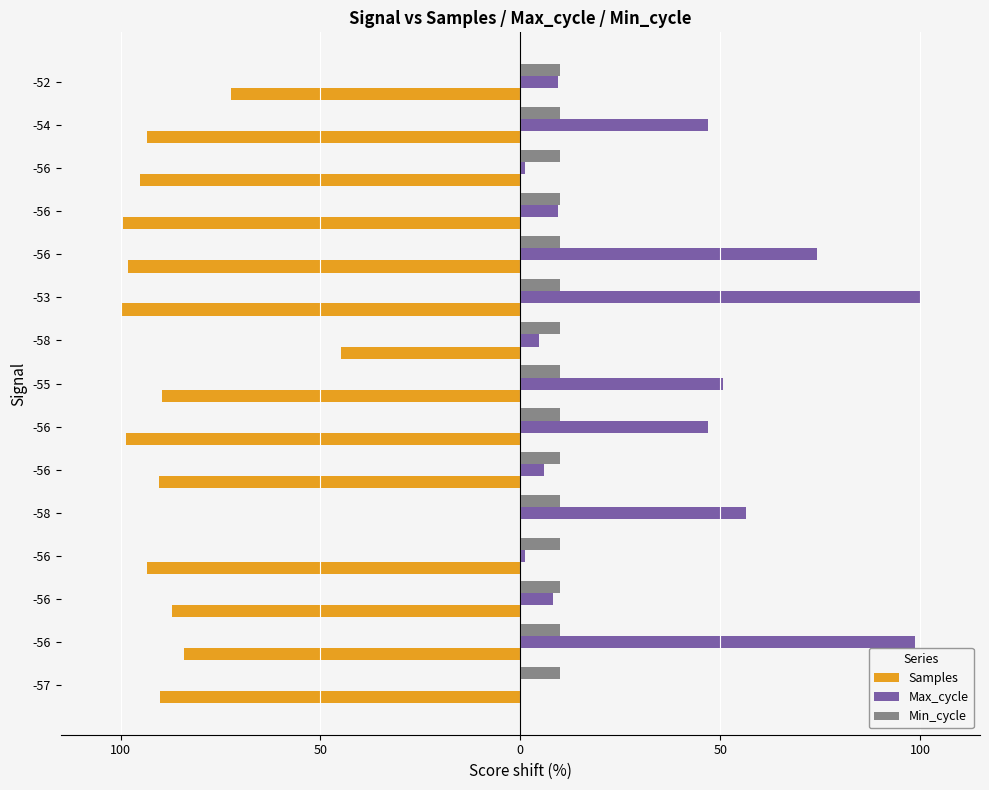

What are all the series names shown in the legend?

Samples, Max_cycle, Min_cycle